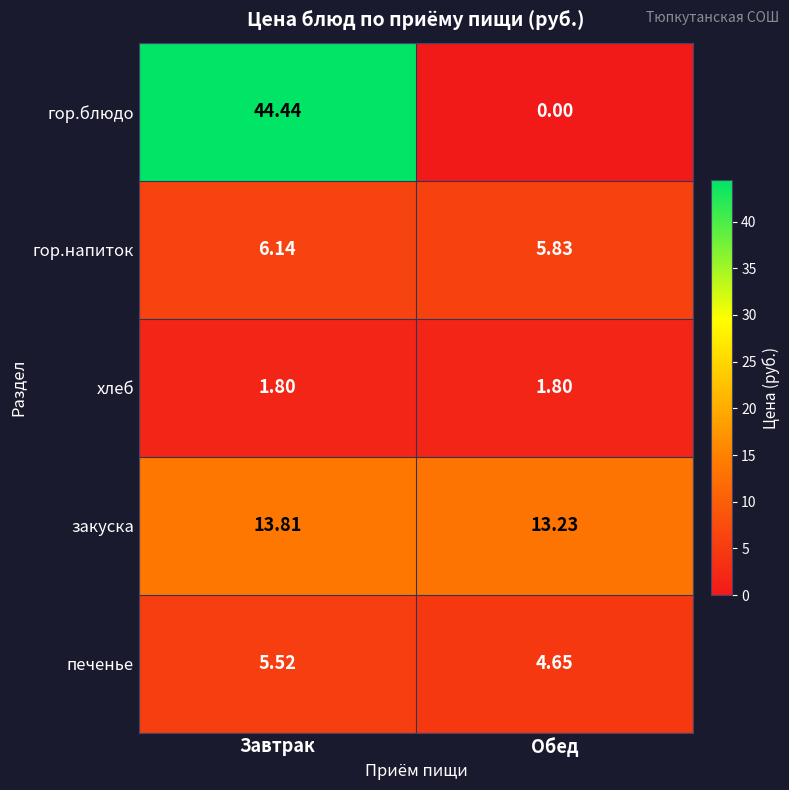

At which label is закуска closest to 13?

Обед